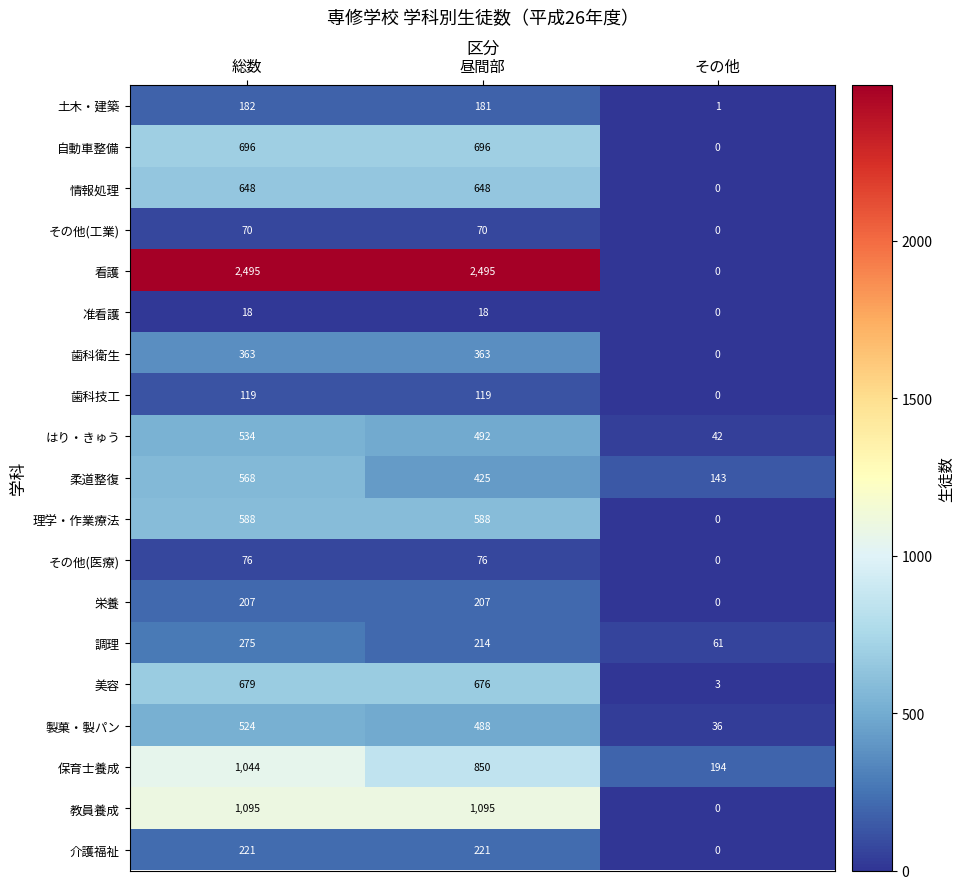

Where is 歯科衛生 nearest to the value 181?

その他